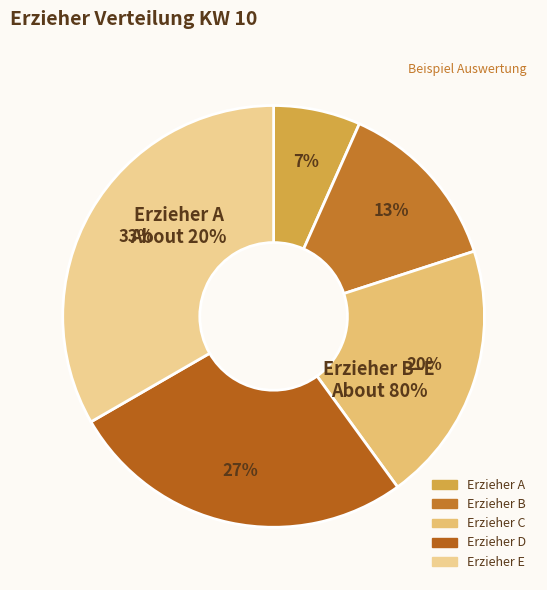

What is the smallest slice in the pie chart?

Erzieher A